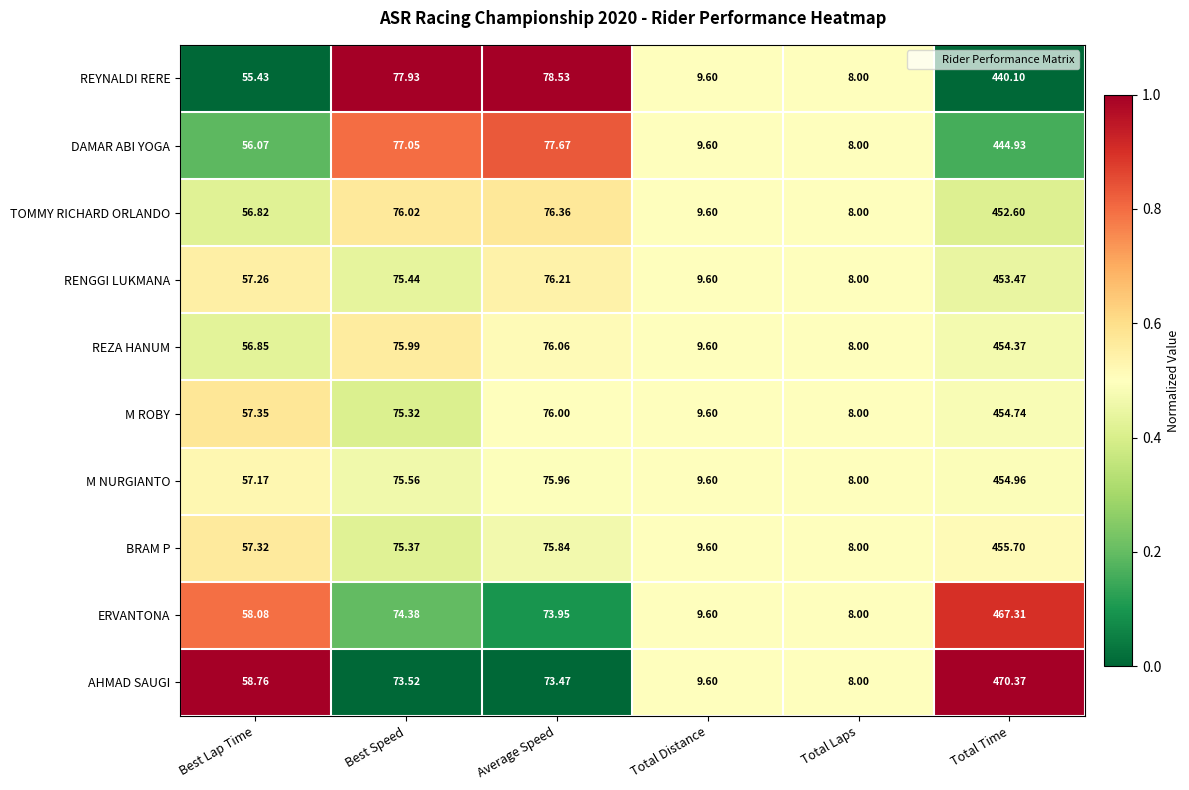

What is the total value across all series at Best Speed?

756.6